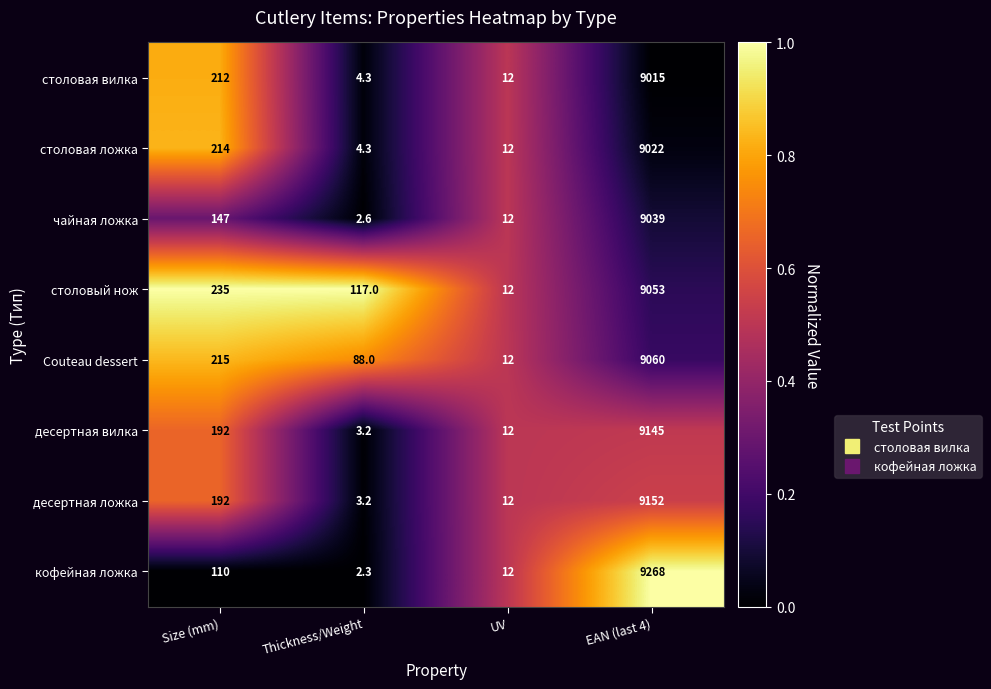

Rank the categories by Couteau dessert value from lowest to highest.

UV, Thickness/Weight, Size (mm), EAN (last 4)